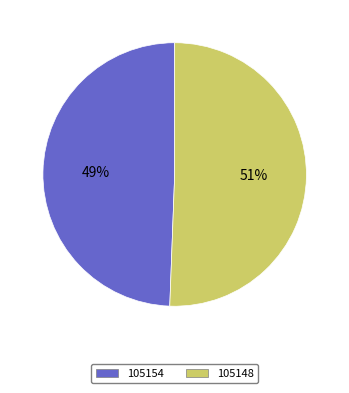

To the nearest percent, what is the combined percentage of 105148 and 105154?

100%